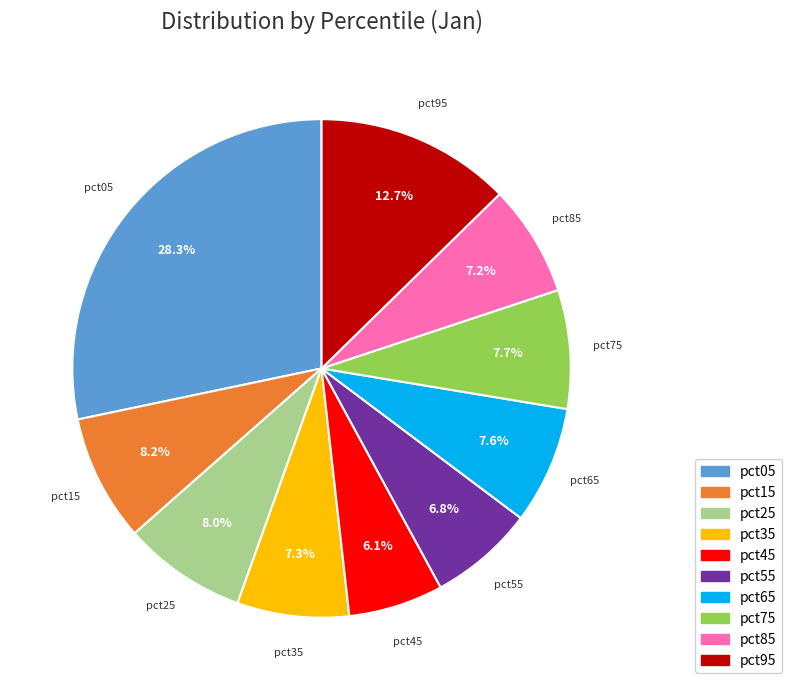

Which slice is the largest?

pct05